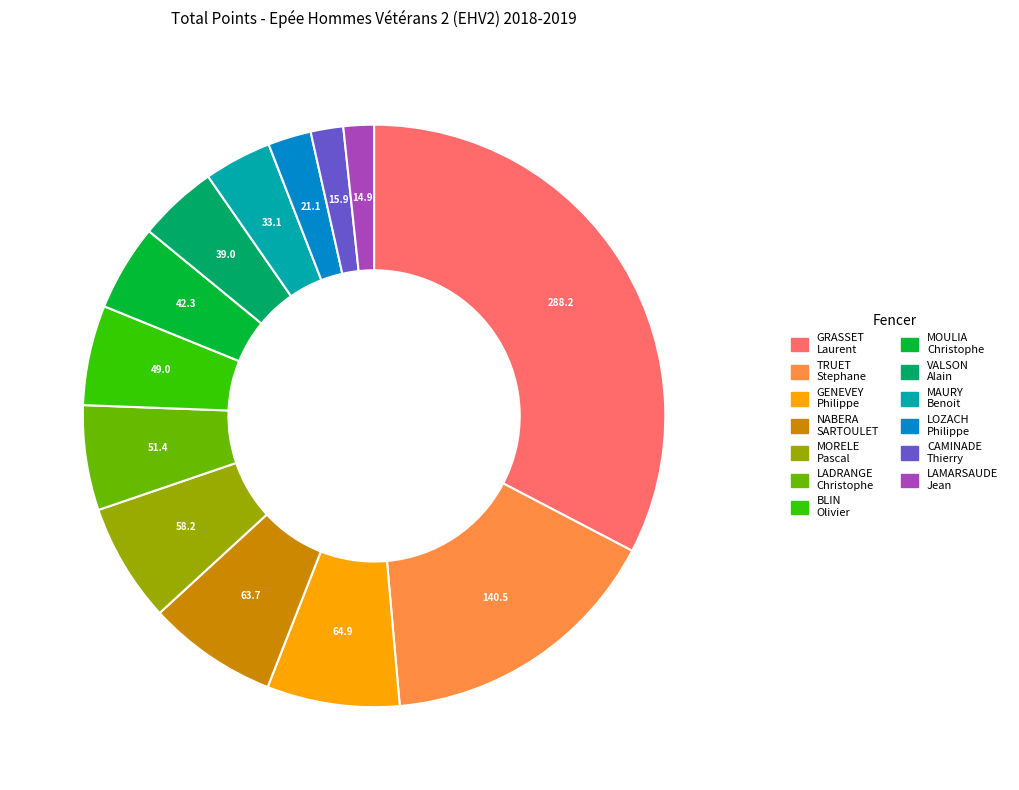

How many slices are in this pie chart?

13